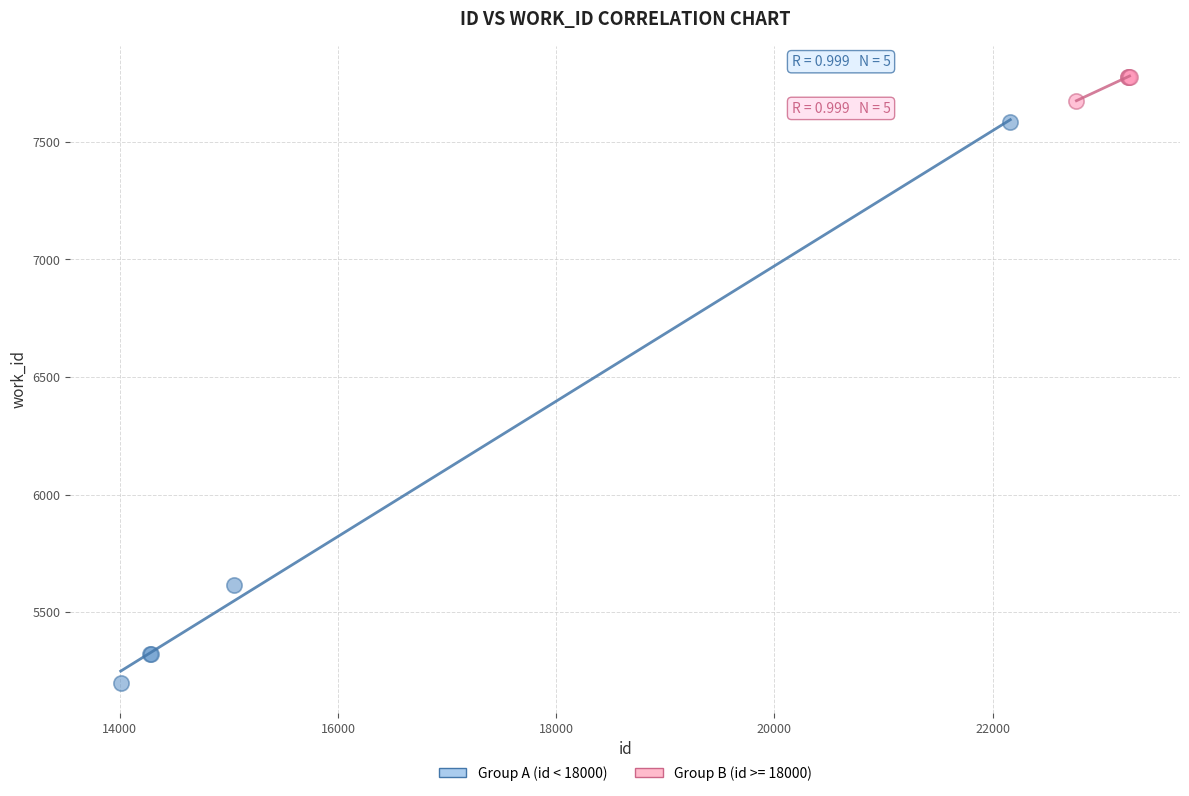

Which series reaches the minimum Y coordinate?

Group A (id < 18000)